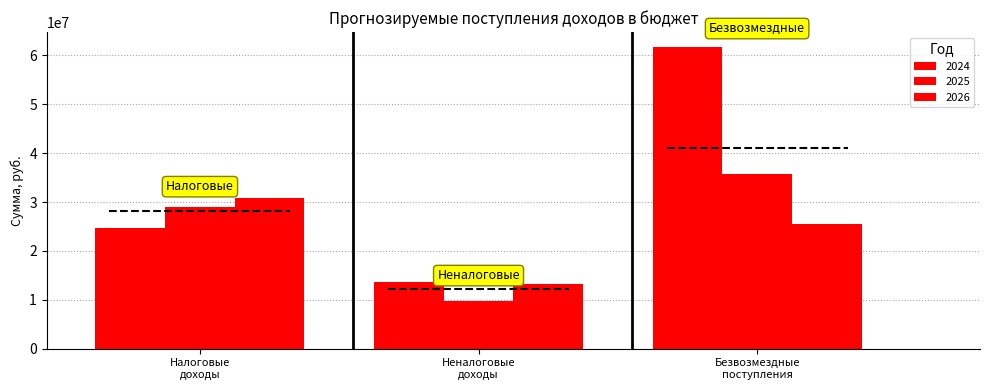

Reading left to right, transcribe all the data shown in this chart.

2024: 24611000	13557000	61705026
2025: 28982000	9794000	35804890
2026: 30883000	13211100	25412800